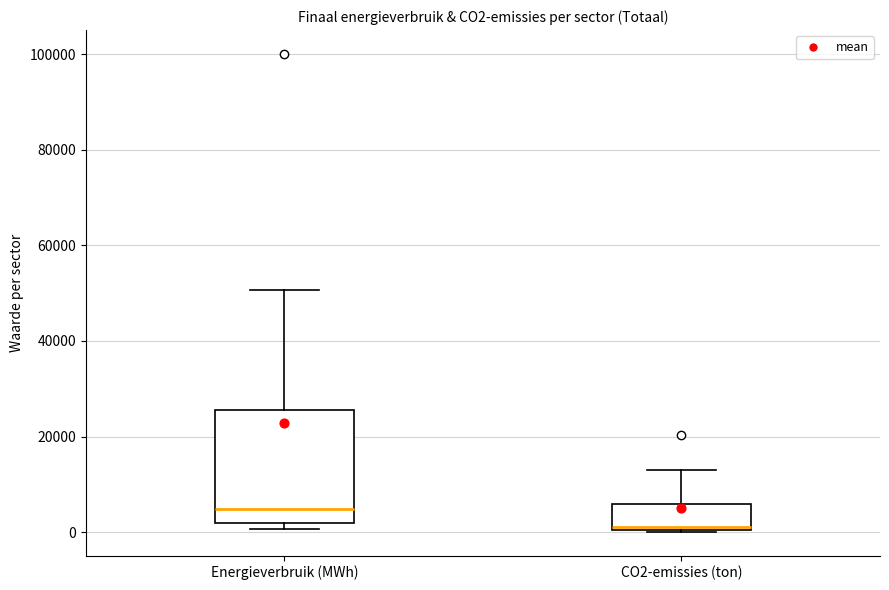

Where does the median line of the box for CO2-emissies (ton) sit on the y-axis? The values are not printed on the chart, so give them approximately, as read against the axis.

2000